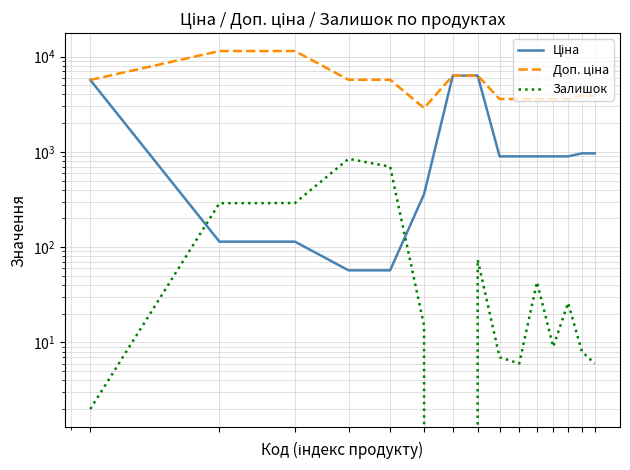

True or false: Доп. ціна and Залишок cross at least once.

False